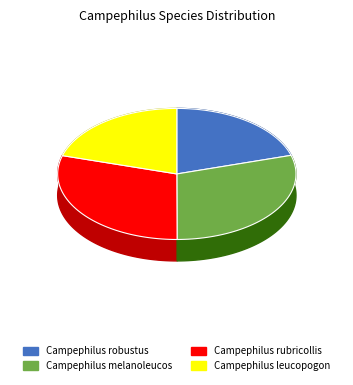

What is the ratio of the value at Campephilus melanoleucos to the value at Campephilus rubricollis?

1.0